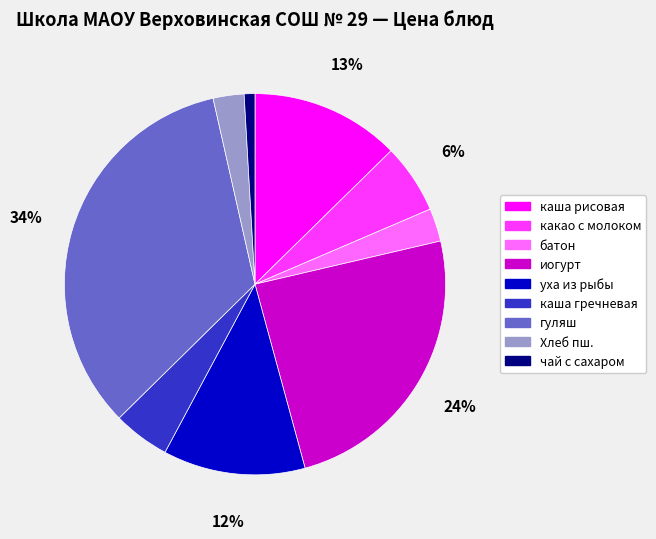

How many slices are in this pie chart?

9